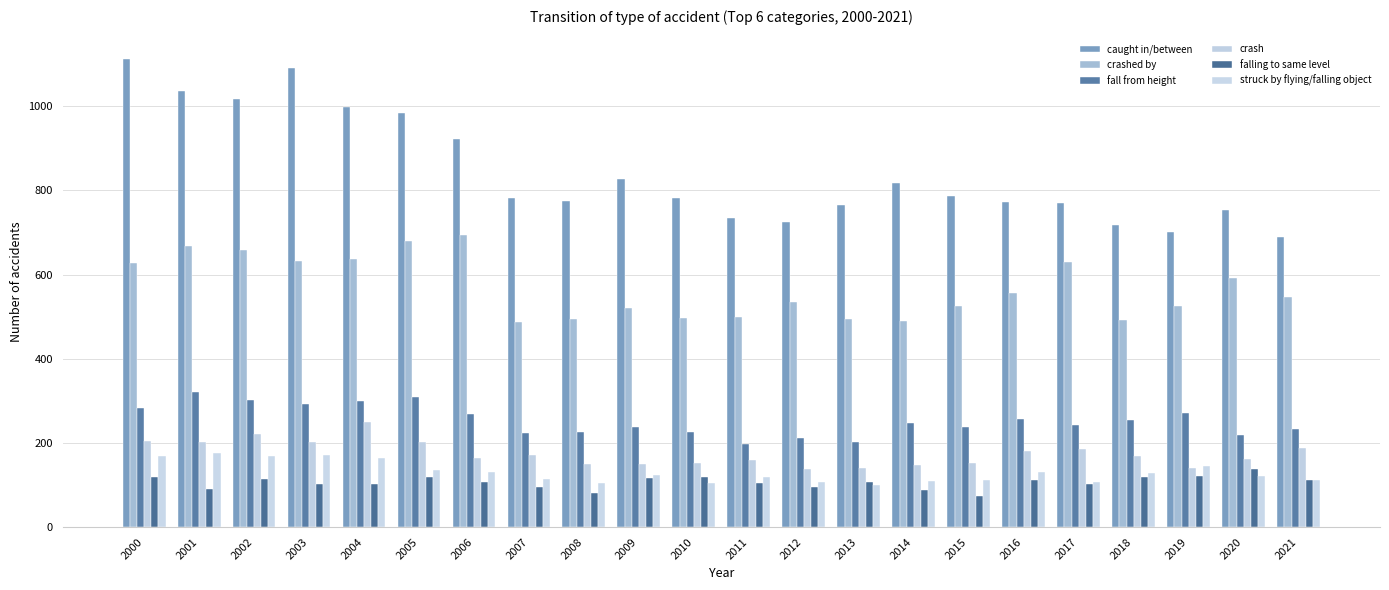

What is the difference between the maximum and minimum values in the crash series?

110